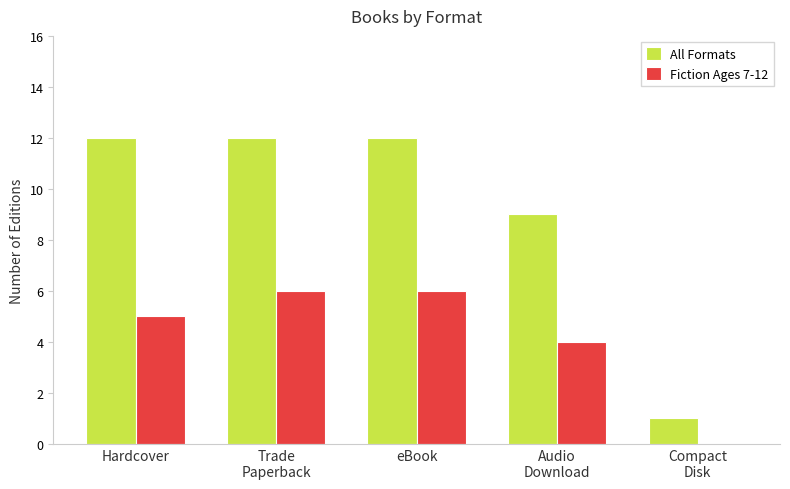

What is the total value across all series at eBook?

18